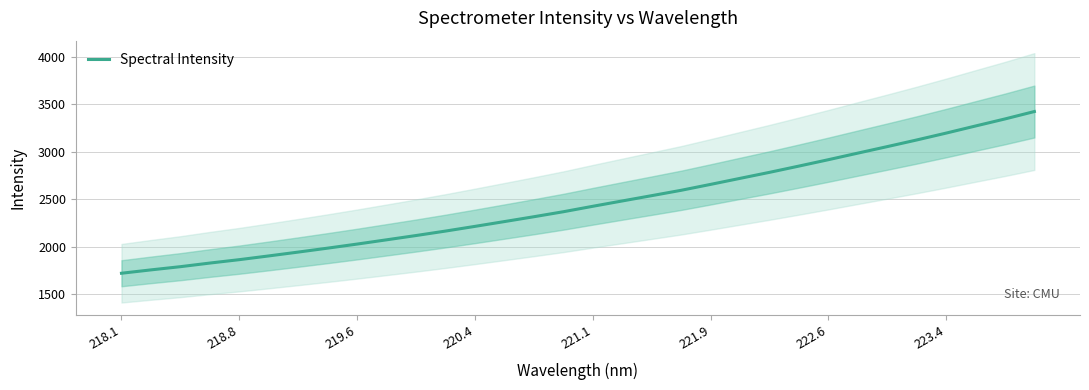

Count the number of data series in this chart.

1